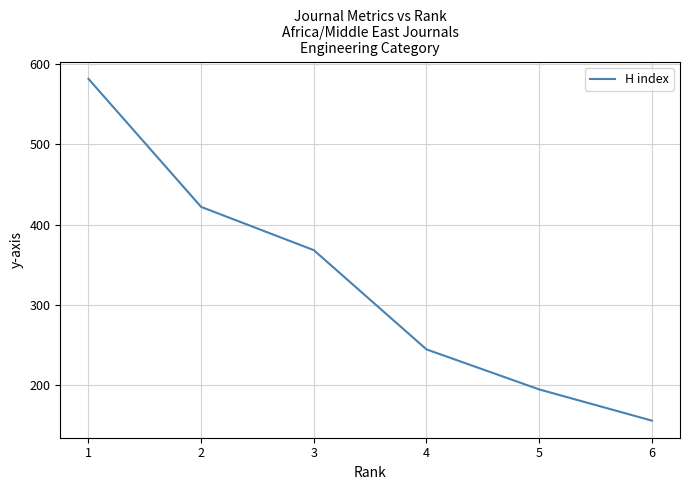

True or false: there are more than 1 points higher than both neighbors.

False